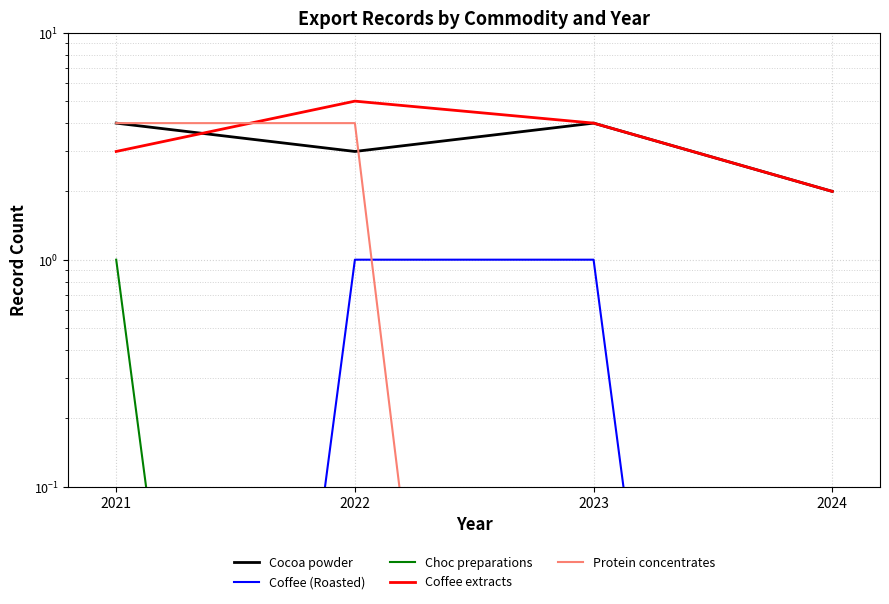

True or false: Coffee extracts and Coffee (Roasted) cross at least once.

False